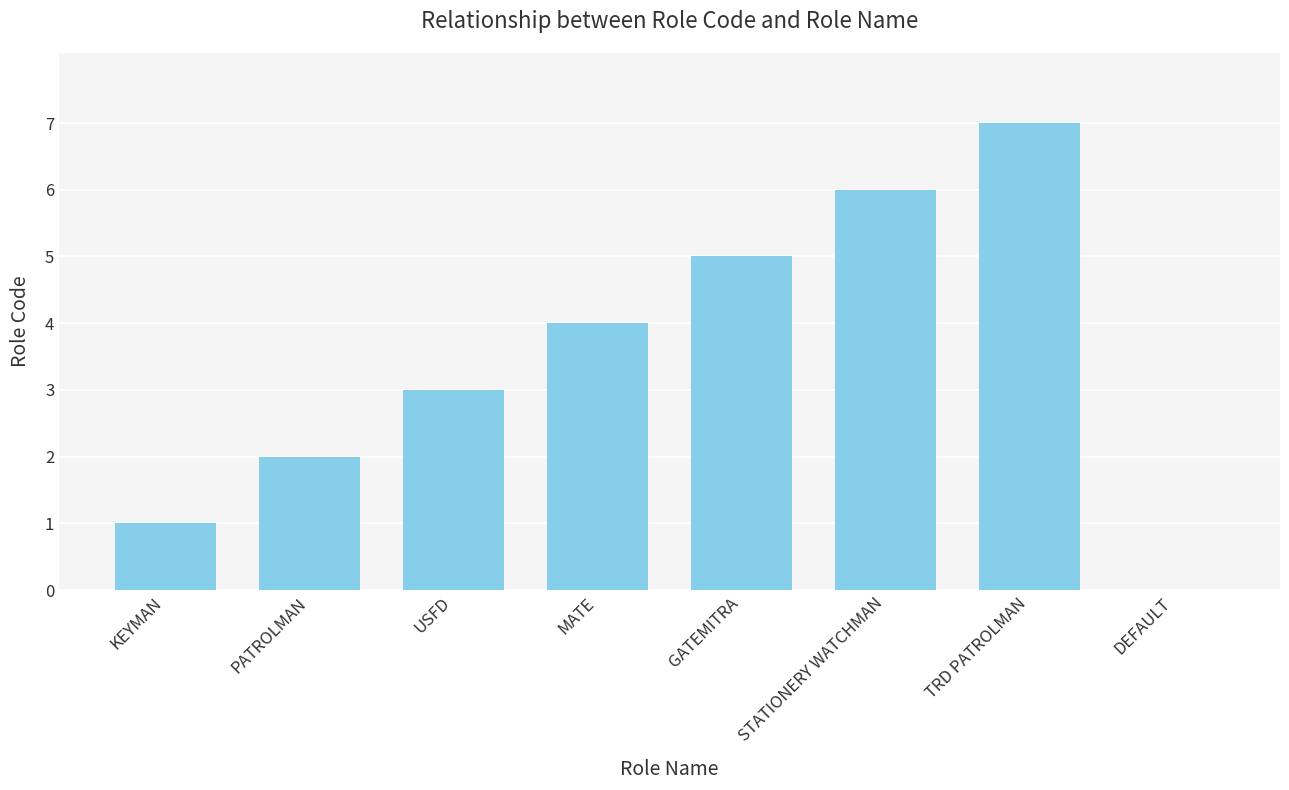

What is the sum of the values at DEFAULT and TRD PATROLMAN?

7